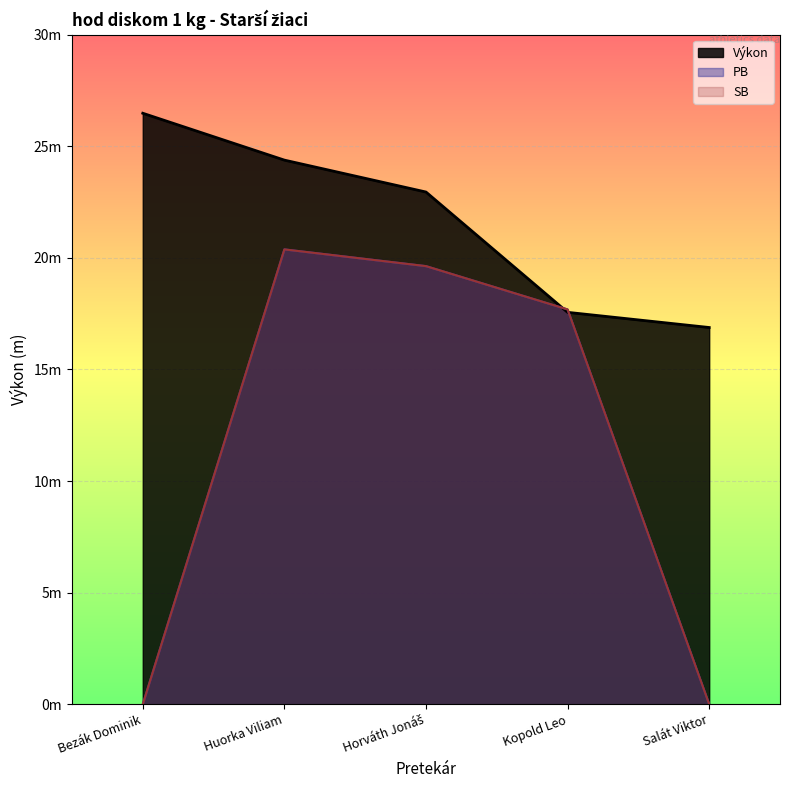

What position from the right is Kopold Leo?

2